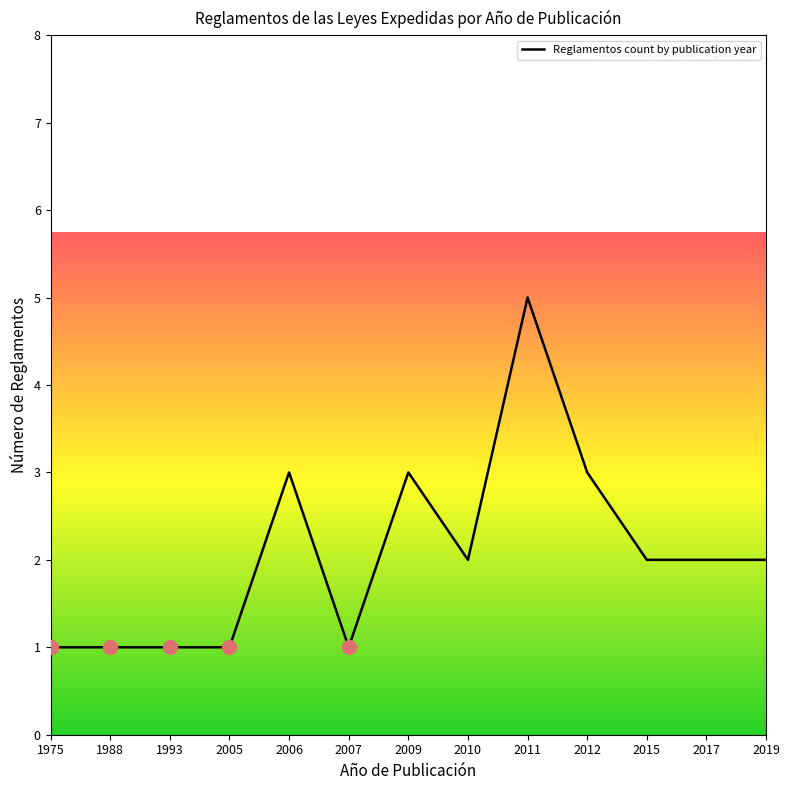

What is the ratio of the value at 2010 to the value at 1988?

2.0